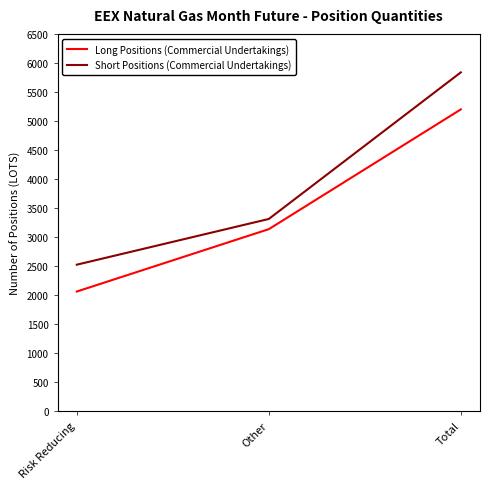

What is the difference between the maximum and minimum values in the Short Positions (Commercial Undertakings) series?

3312.3